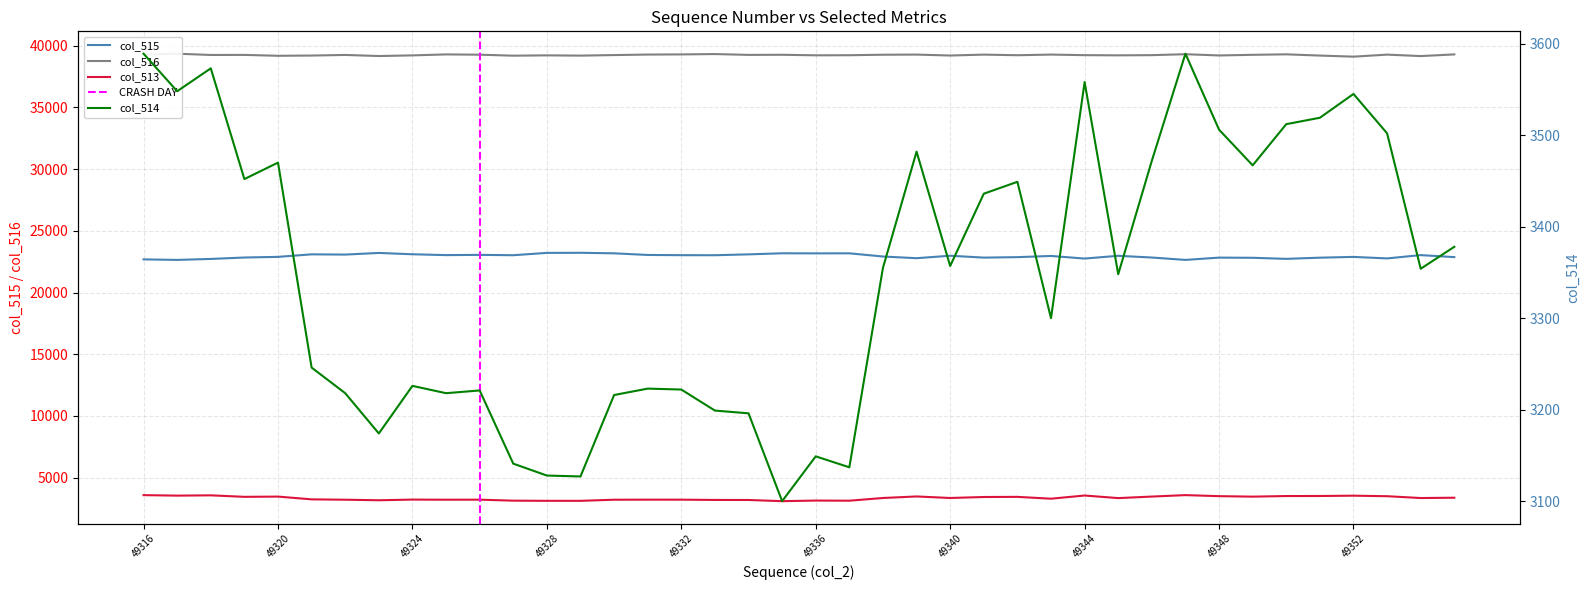

How many categories are shown in the chart?

40